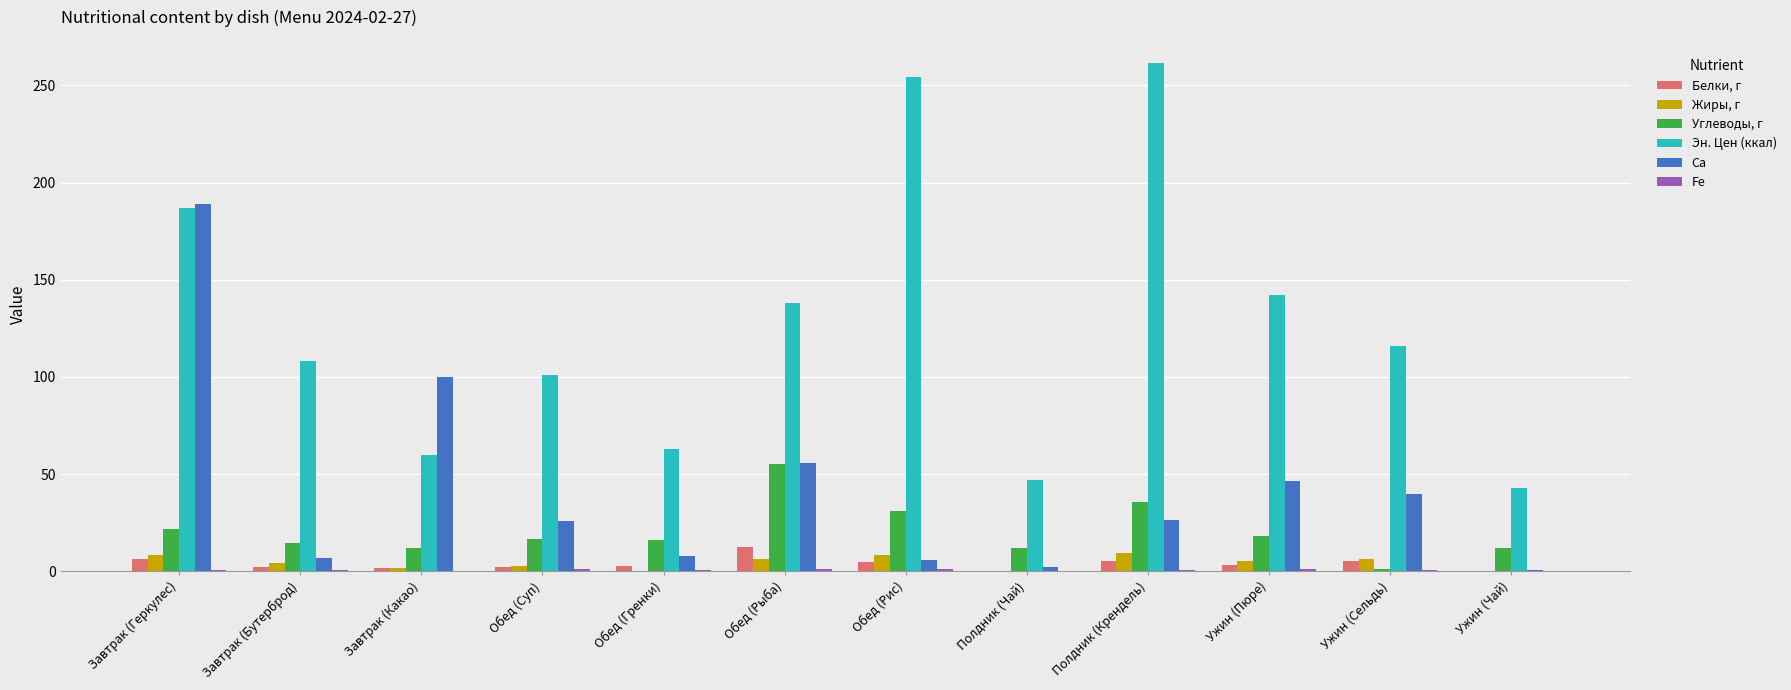

Are the bars grouped side by side (vs. stacked)?

Yes